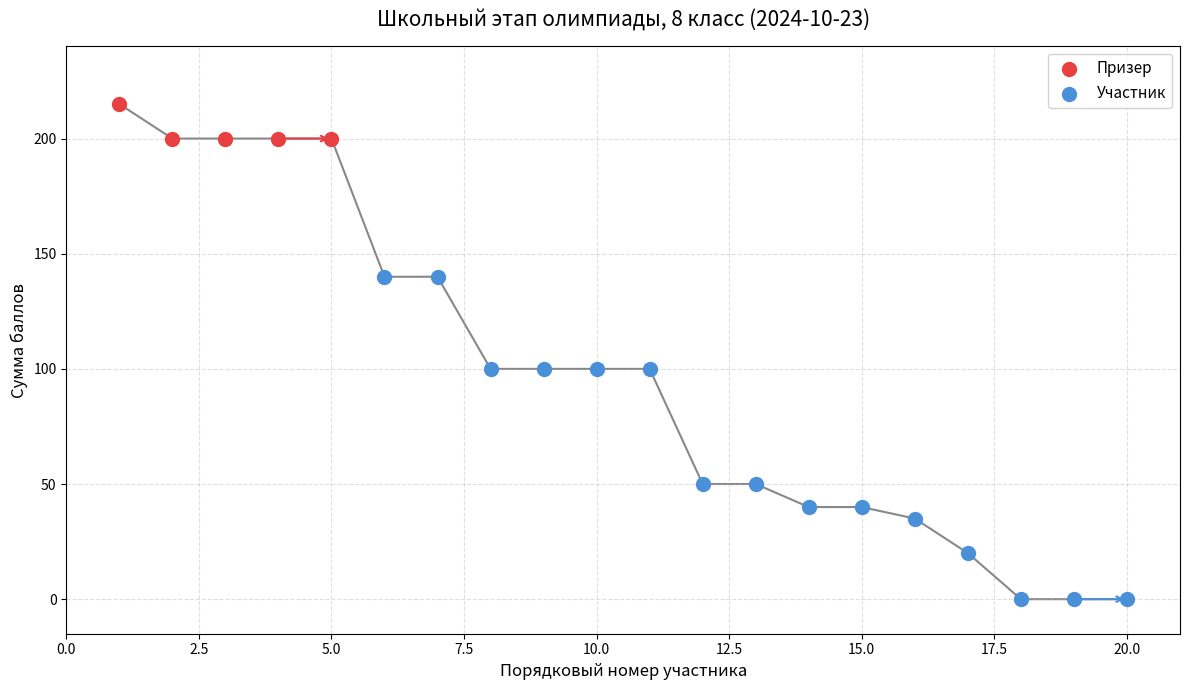

Which series reaches the minimum Y coordinate?

Участник